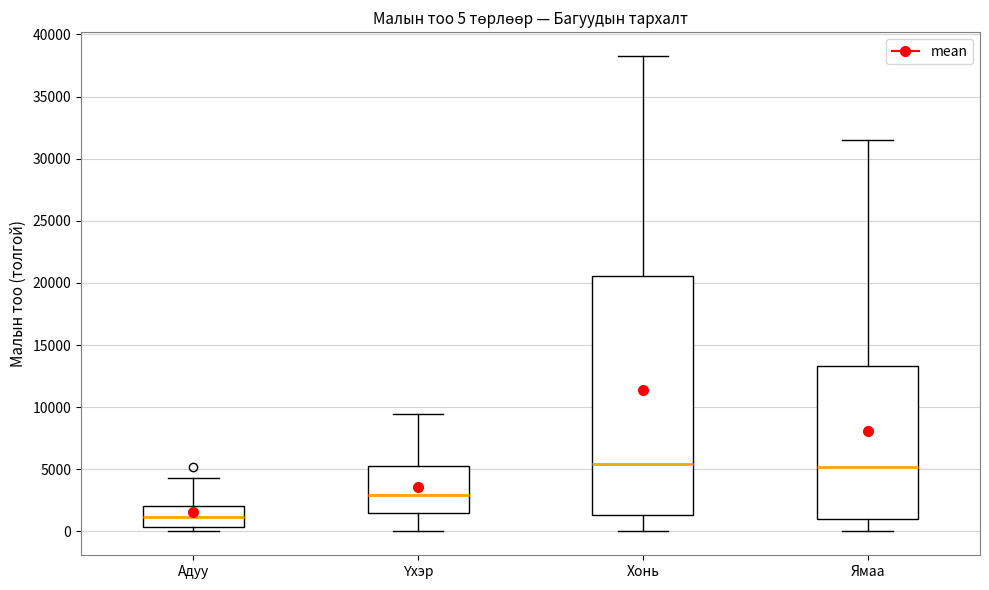

Which box has the lowest median line?

Адуу